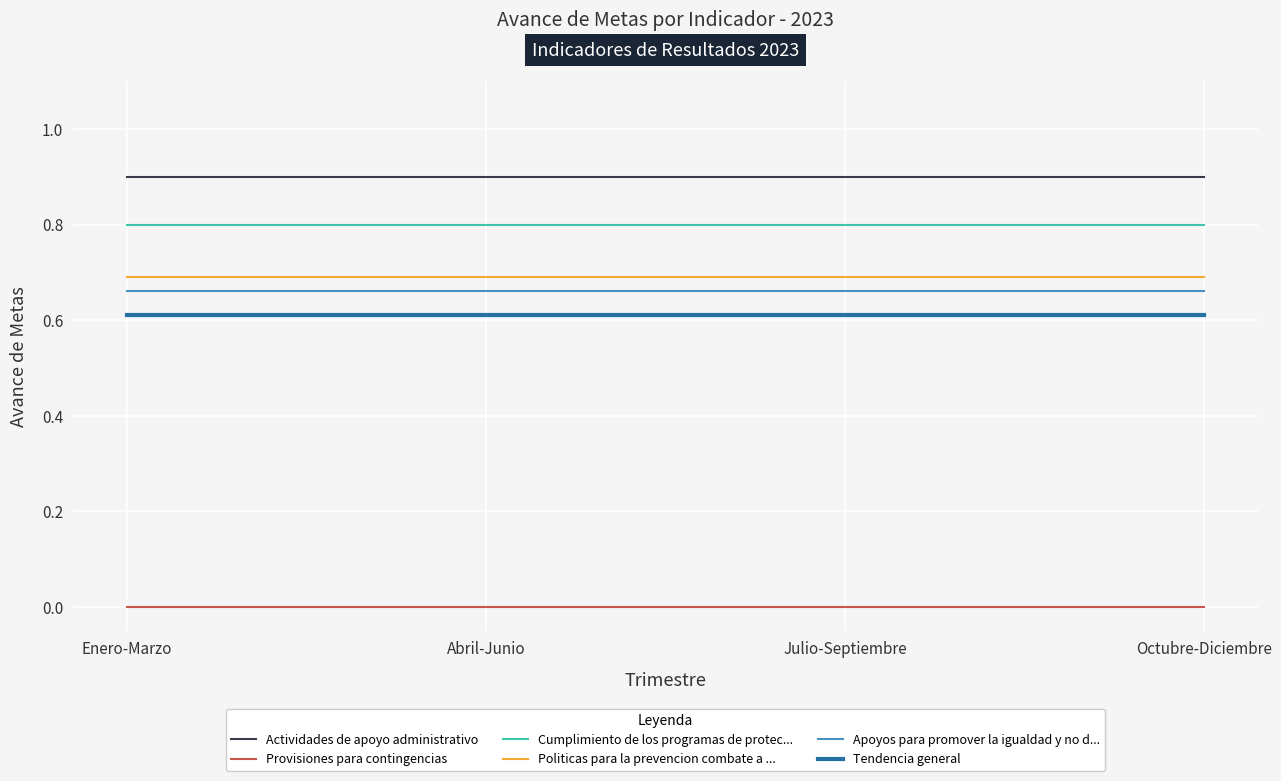

True or false: Actividades de apoyo administrativo and Apoyos para promover la igualdad y no d... cross at least once.

False